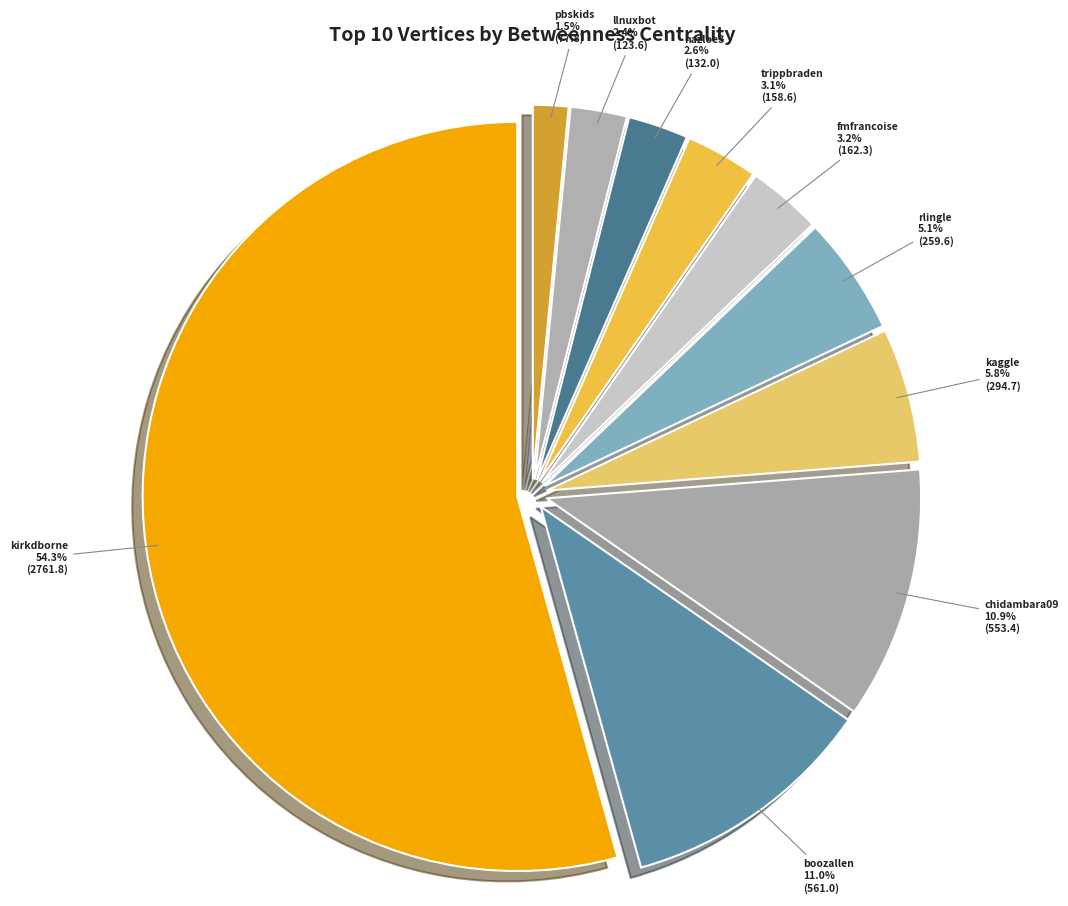

Which category has the smallest portion of the pie?

pbskids